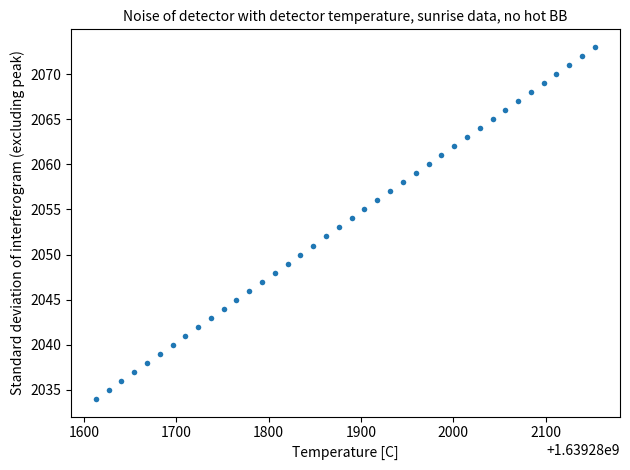

What is the range of Y values (max minus min)?

39